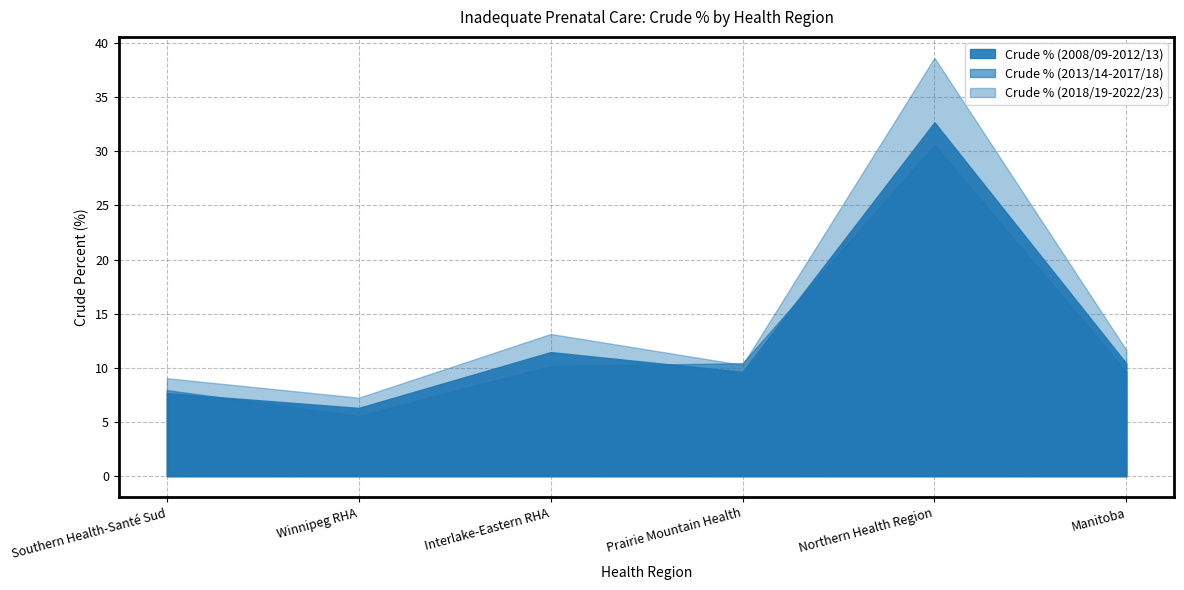

True or false: Crude % (2008/09-2012/13) has more than 0 points higher than both neighbors.

True